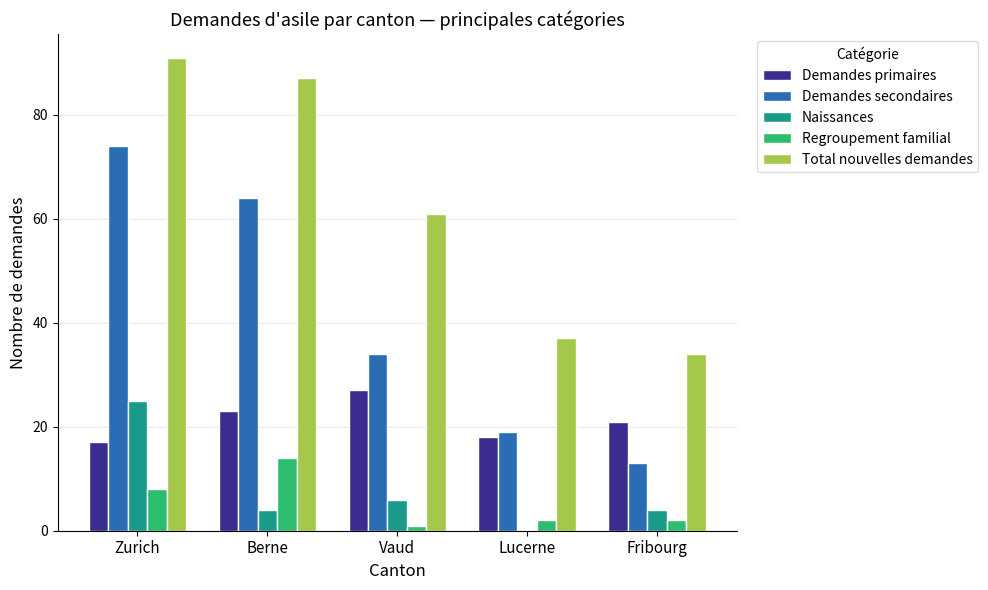

Between Zurich and Berne, which series saw the biggest shift?

Naissances